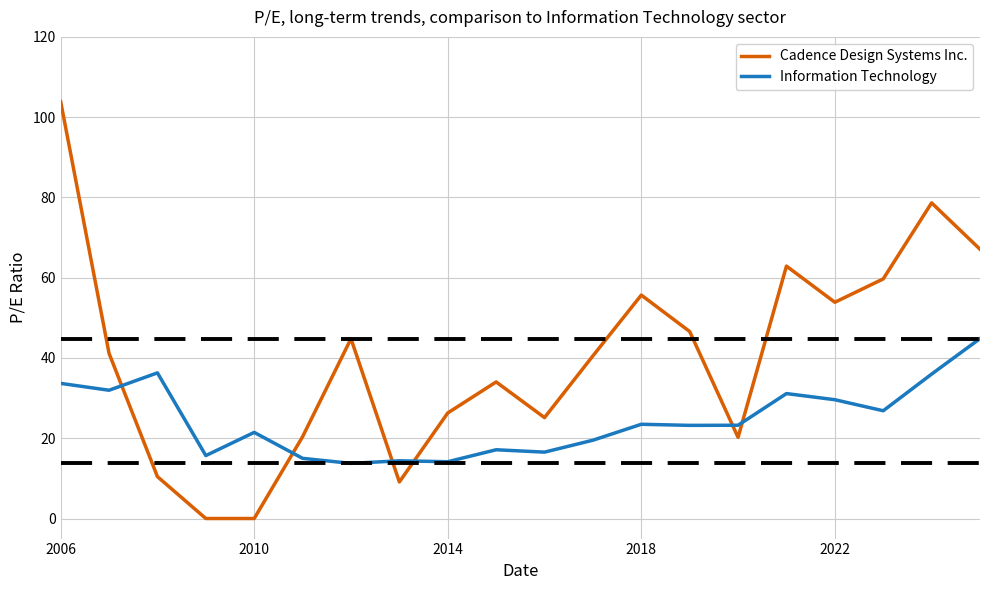

Which series has the widest spread of values?

Cadence Design Systems Inc.